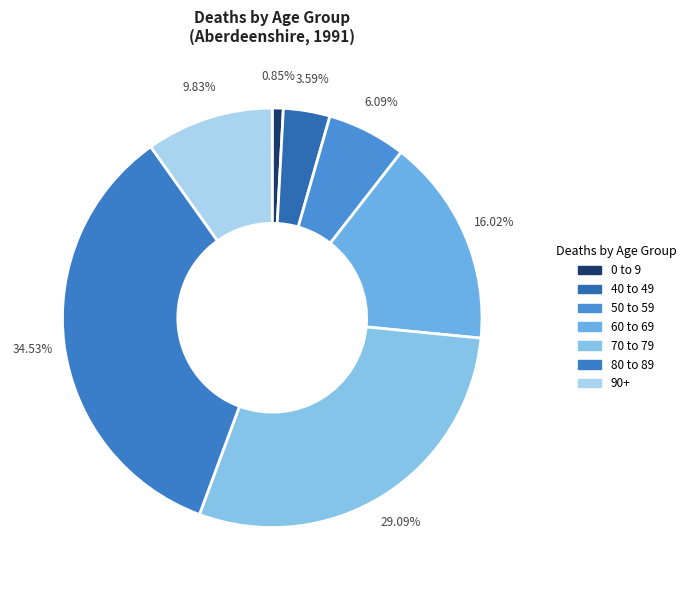

Which category has the smallest portion of the pie?

0 to 9